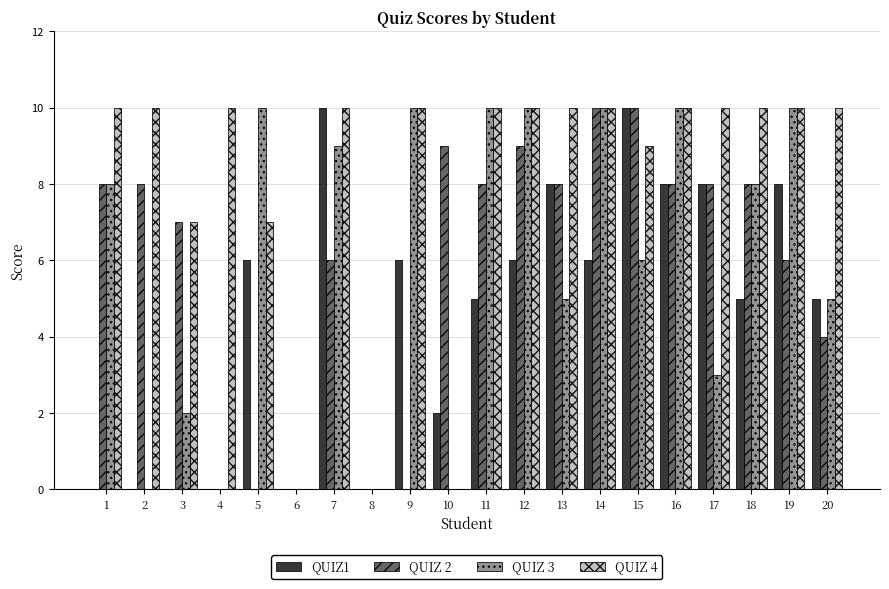

Between 12 and 14, which series saw the biggest shift?

QUIZ 2